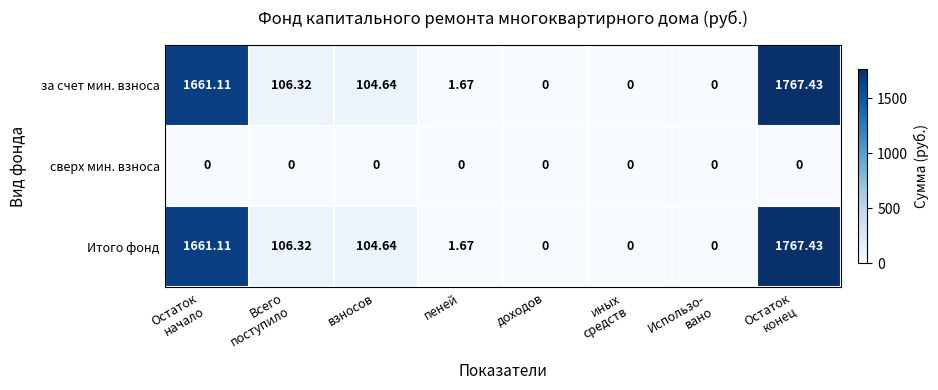

How many data points in Итого фонд are less than 104?

4